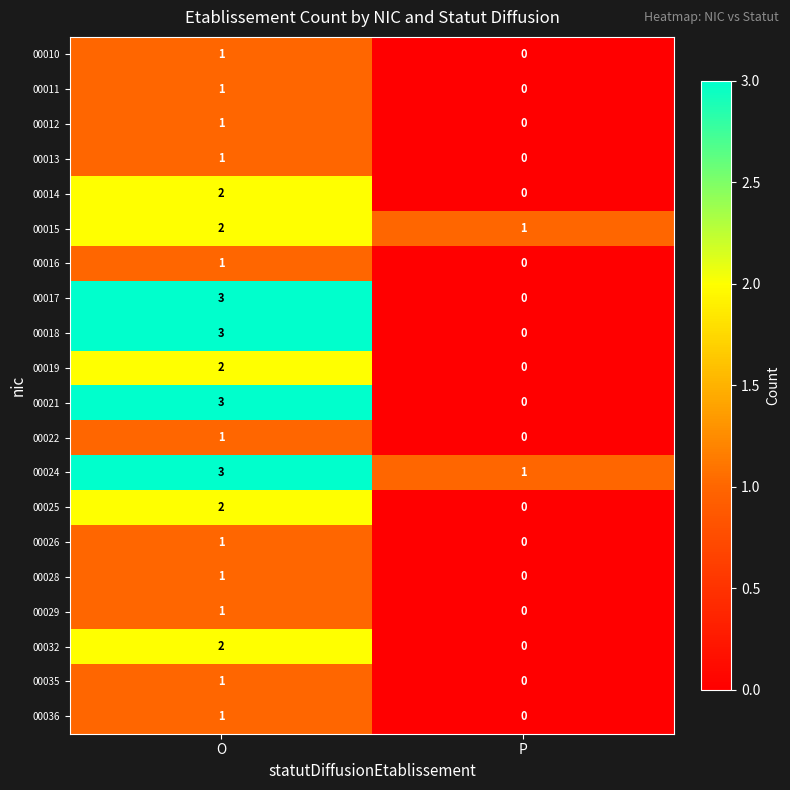

What is the total value across all series at P?

2